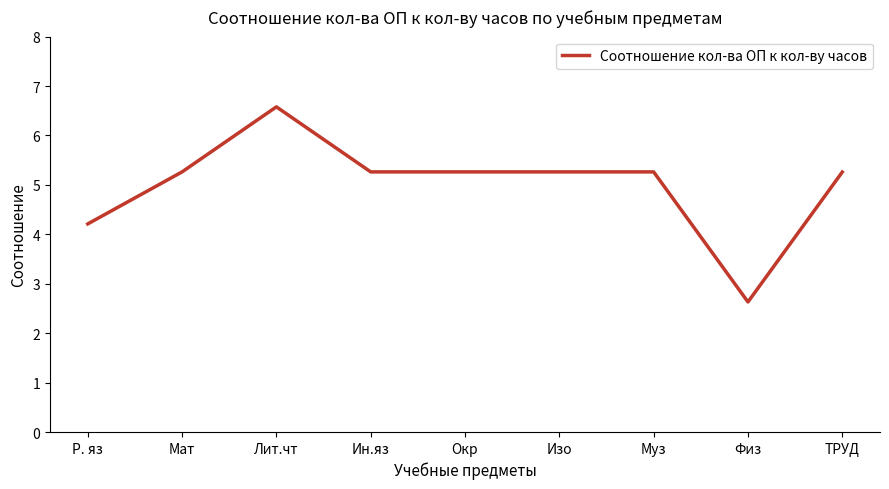

How many categories are shown in the chart?

9